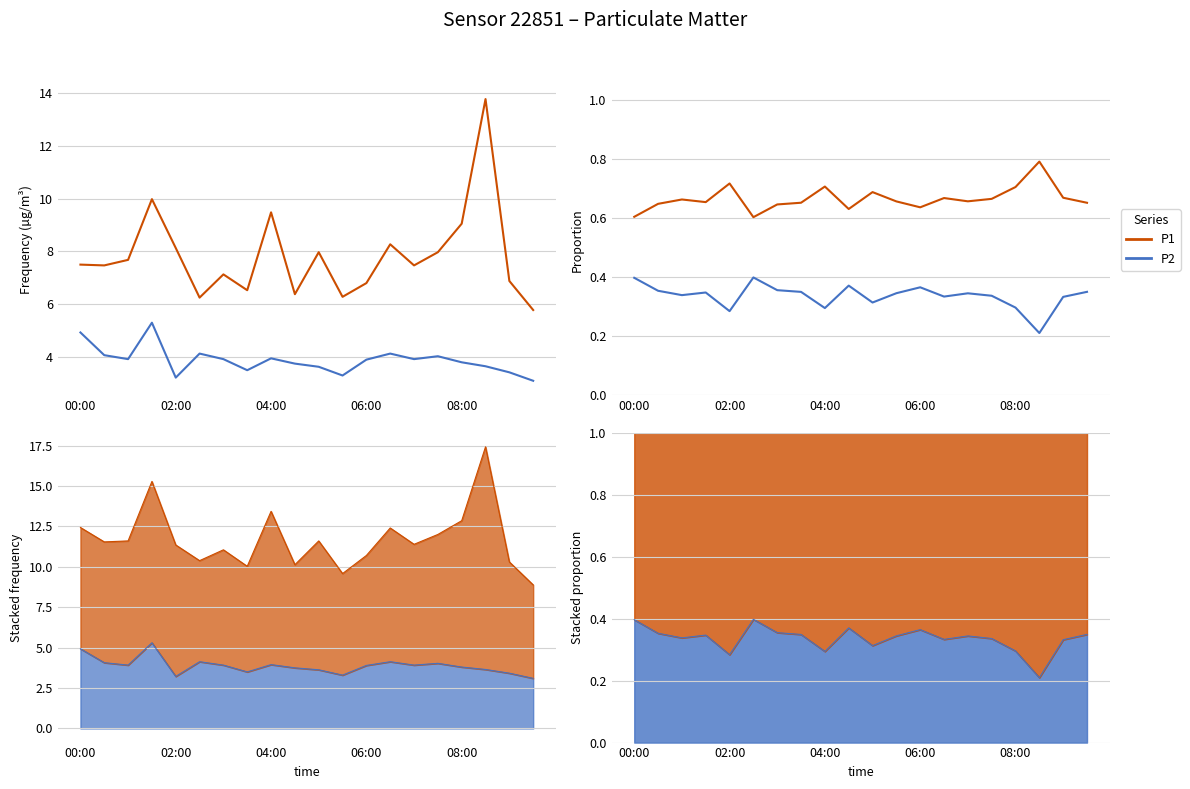

Which has a higher value, 11 or 8?

8